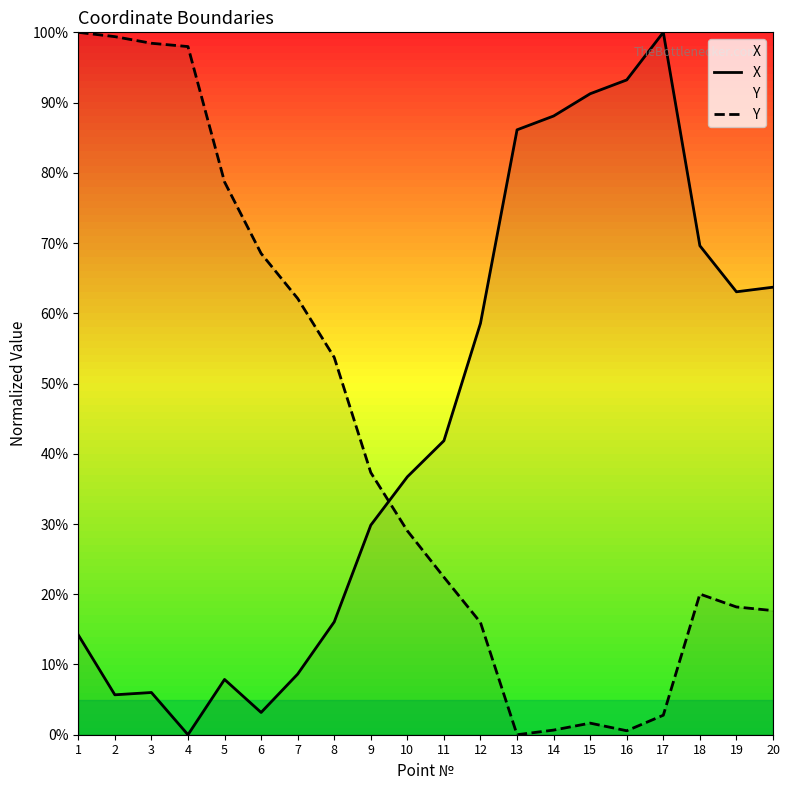

Does the chart have visible grid lines?

No